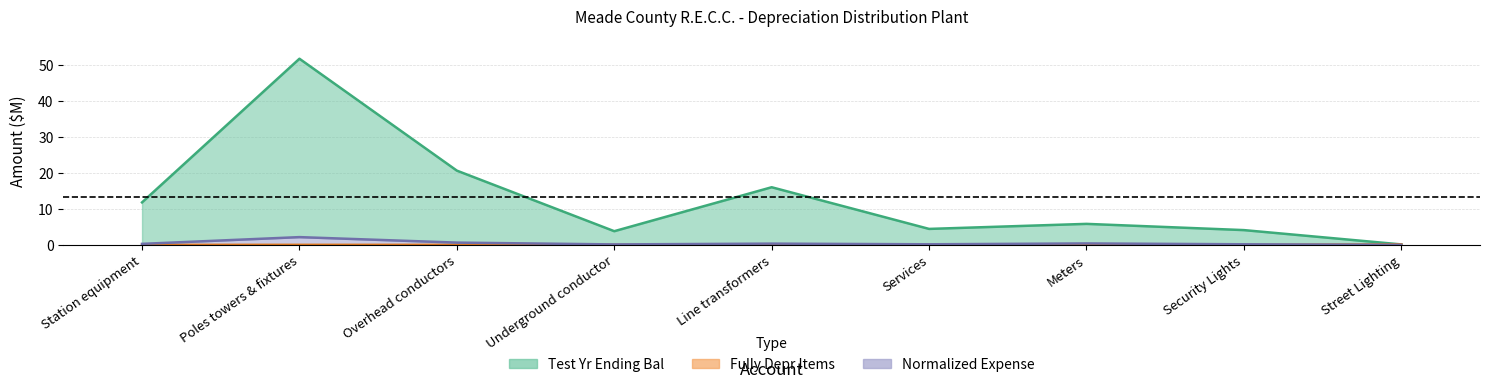

The value of Test Yr Ending Bal at Poles towers & fixtures is 51.6. True or false?

True